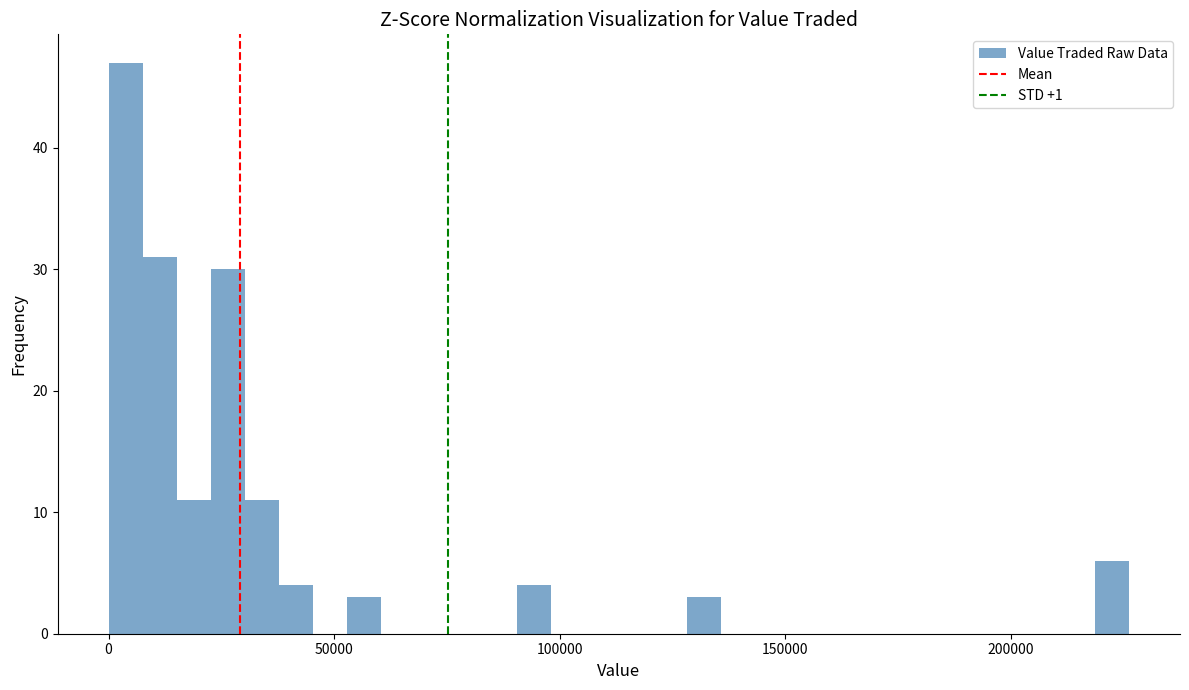

Read against the x-axis, roughly where is the centre of the tallest bar?

5000